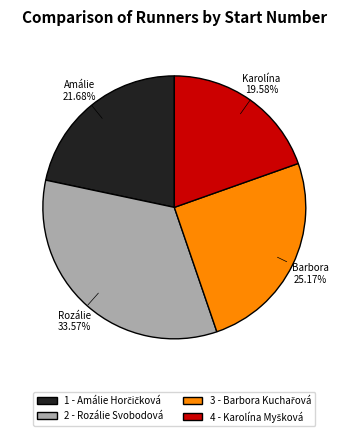

Does any single category account for the majority?

No